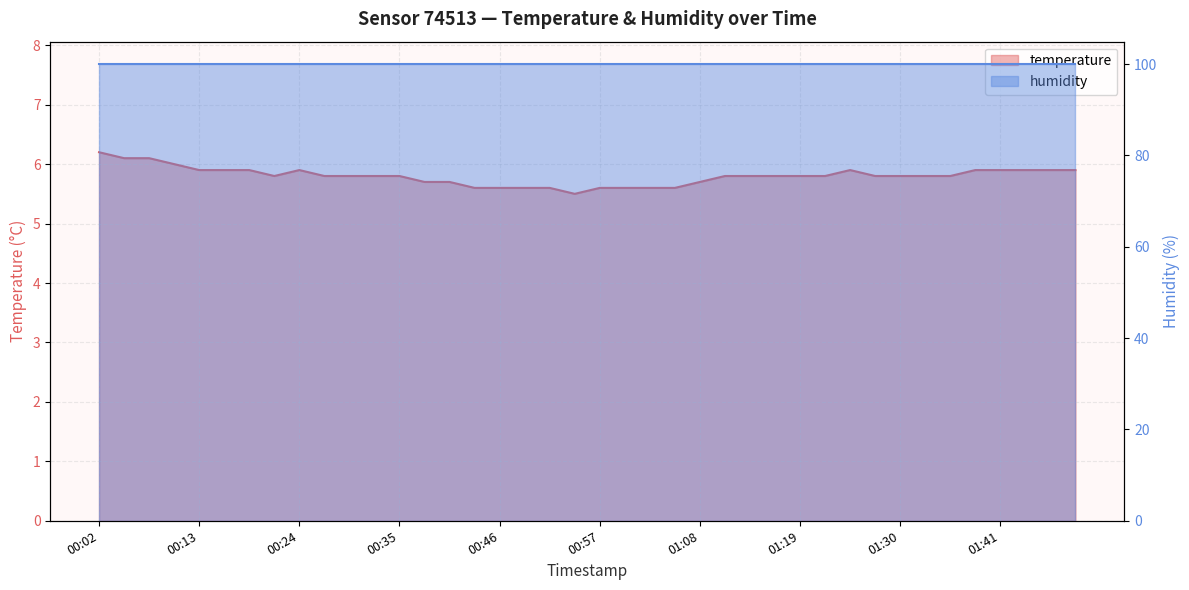

True or false: the data shows 2.9 at 00:02.

False